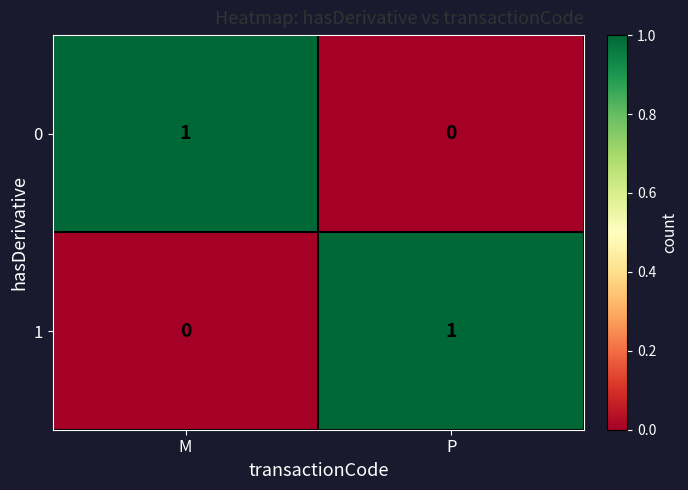

Rank the categories by 1 value from highest to lowest.

P, M